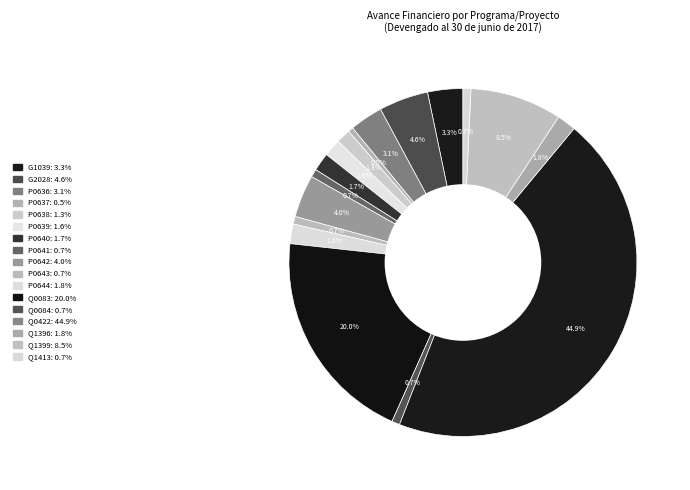

Count the number of slices in the pie.

17